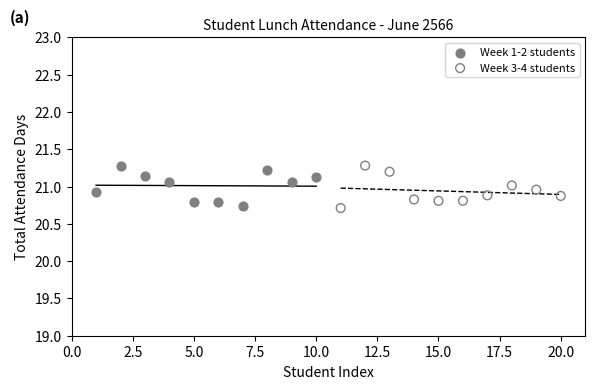

What are all the series names shown in the legend?

Week 1-2 students, Week 3-4 students